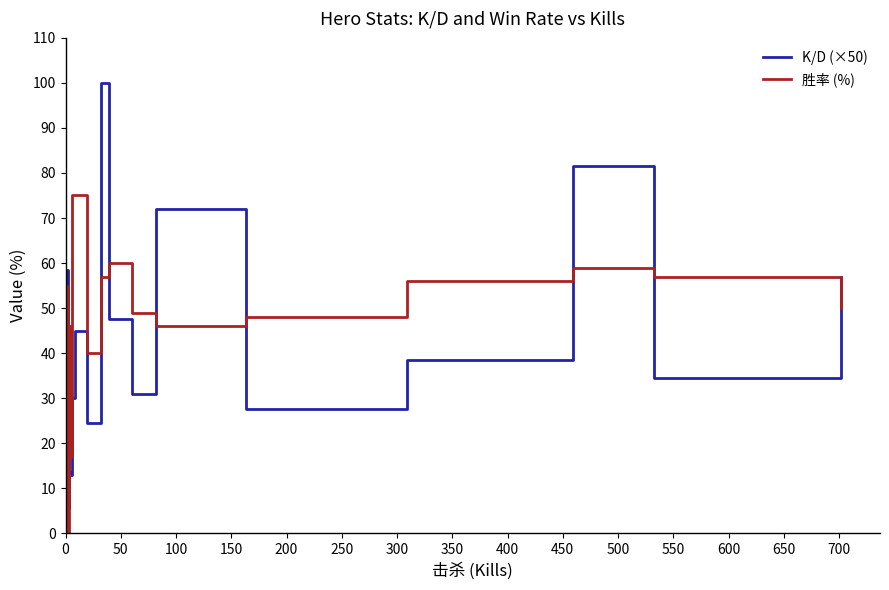

Which series has the largest total across all categories?

胜率 (%)